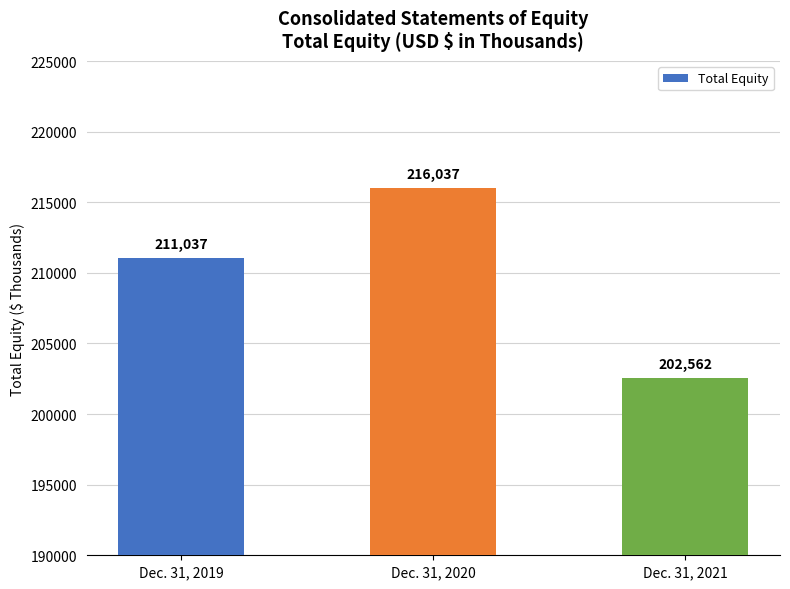

Where is the data nearest to the value 209299?

Dec. 31, 2019